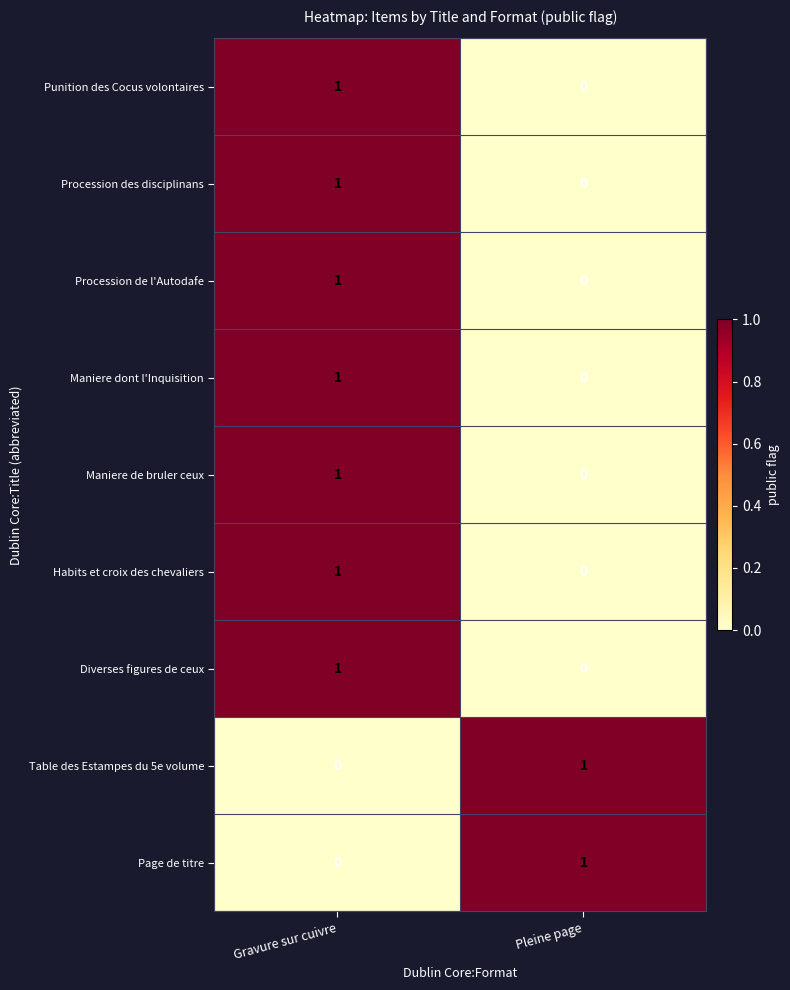

The Diverses figures de ceux series shows 0 at Gravure sur cuivre. True or false?

False